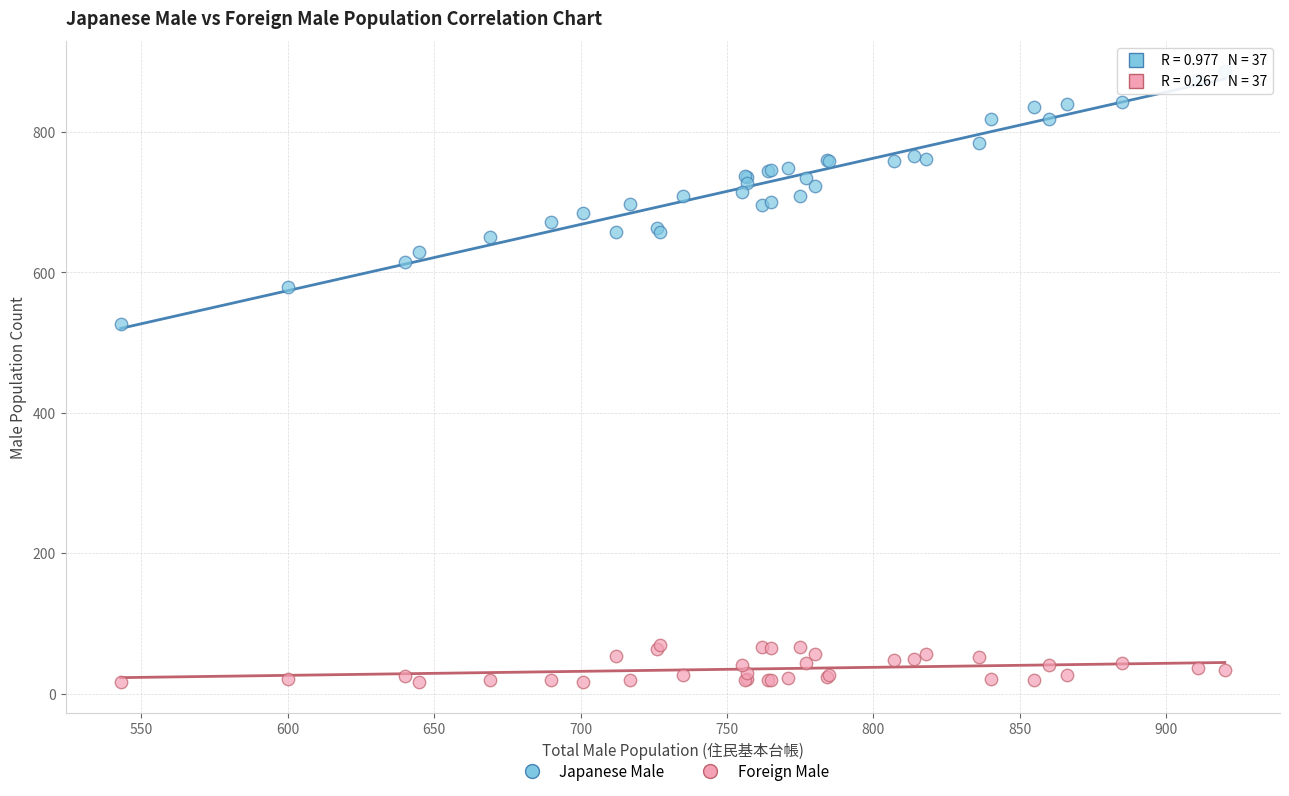

Across all series, what Y value is closest to 451?

526